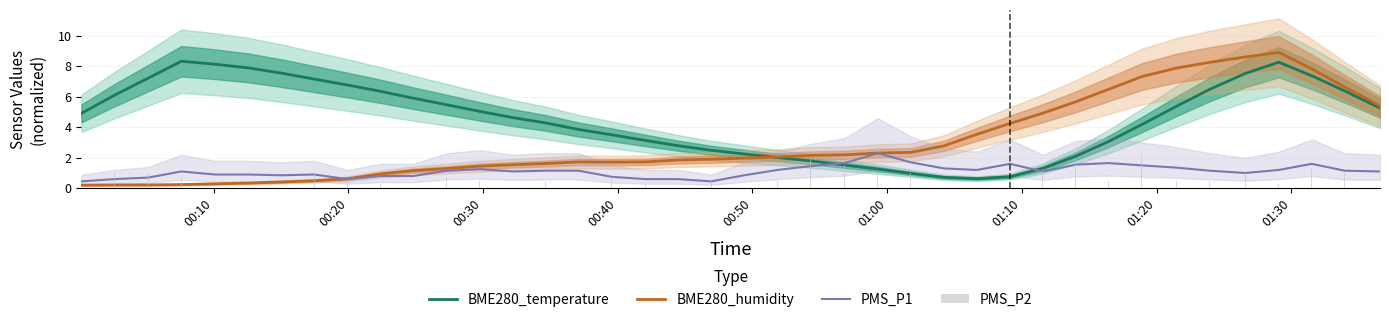

What are all the series names shown in the legend?

BME280_temperature, BME280_humidity, PMS_P1, PMS_P2